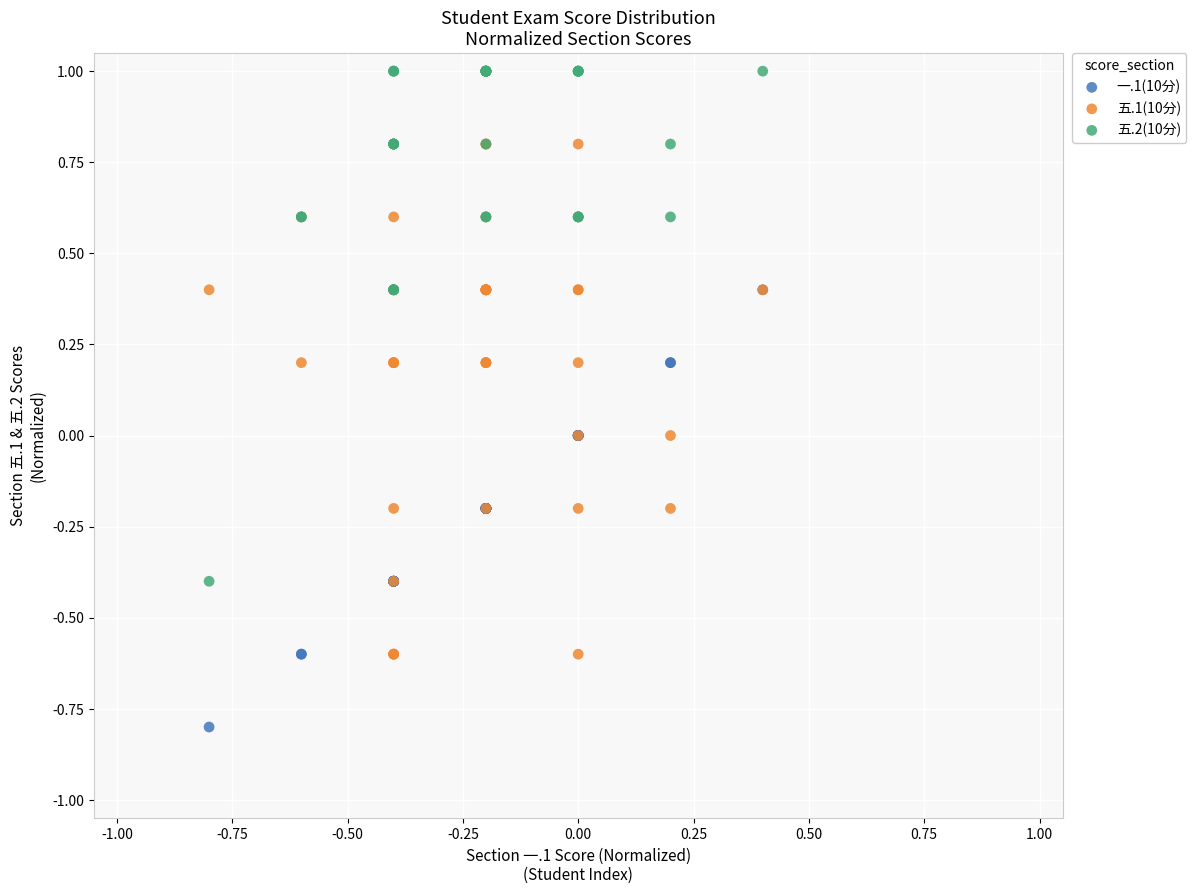

What are all the series names shown in the legend?

一.1(10分), 五.1(10分), 五.2(10分)